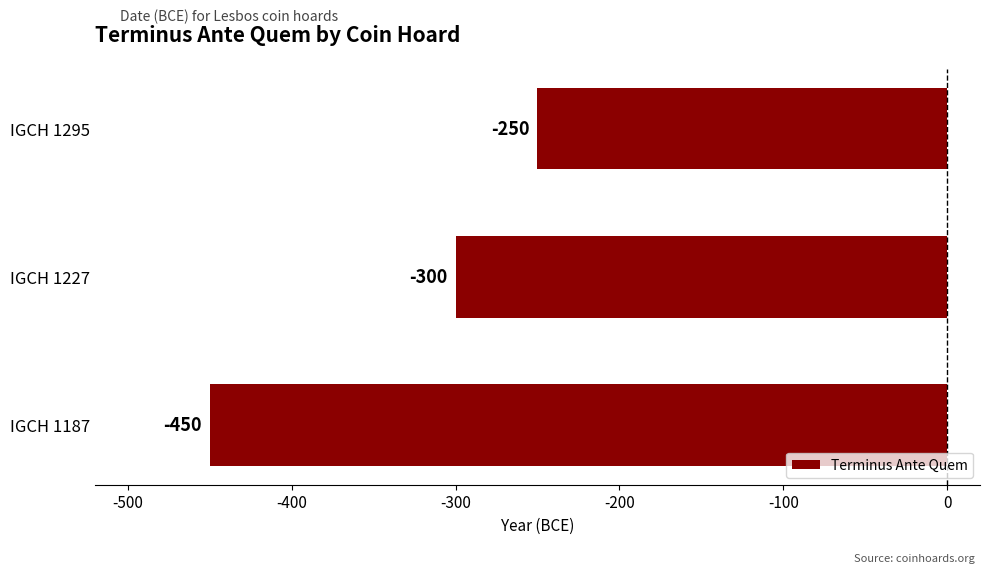

Reading bottom to top, transcribe all the data shown in this chart.

IGCH 1187=-450	IGCH 1227=-300	IGCH 1295=-250